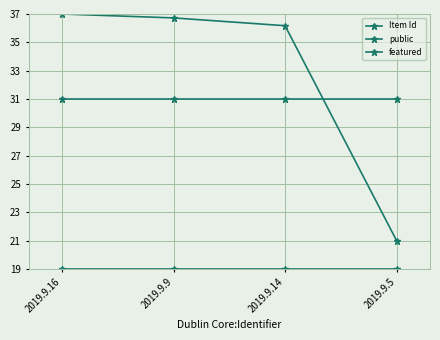

The value of Item Id at 2019.9.9 is 7.6. True or false?

False